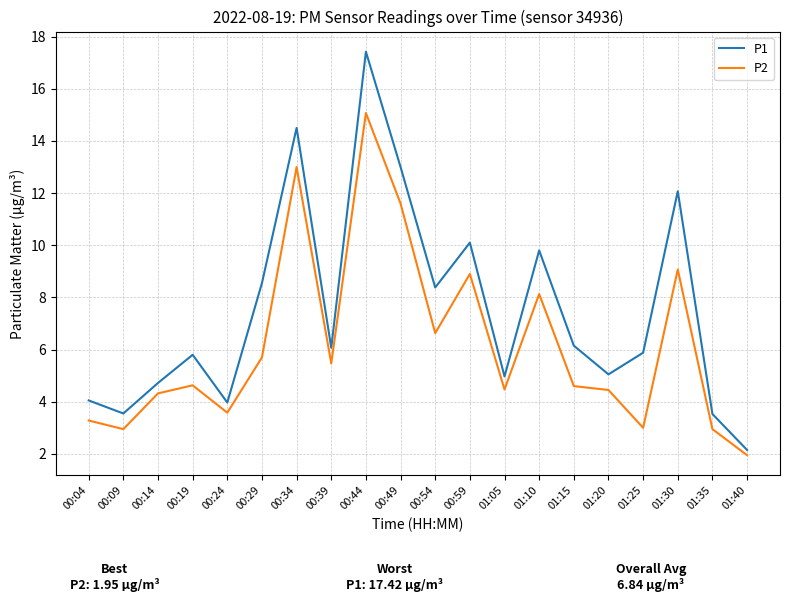

Where is P2 nearest to the value 8?

01:10